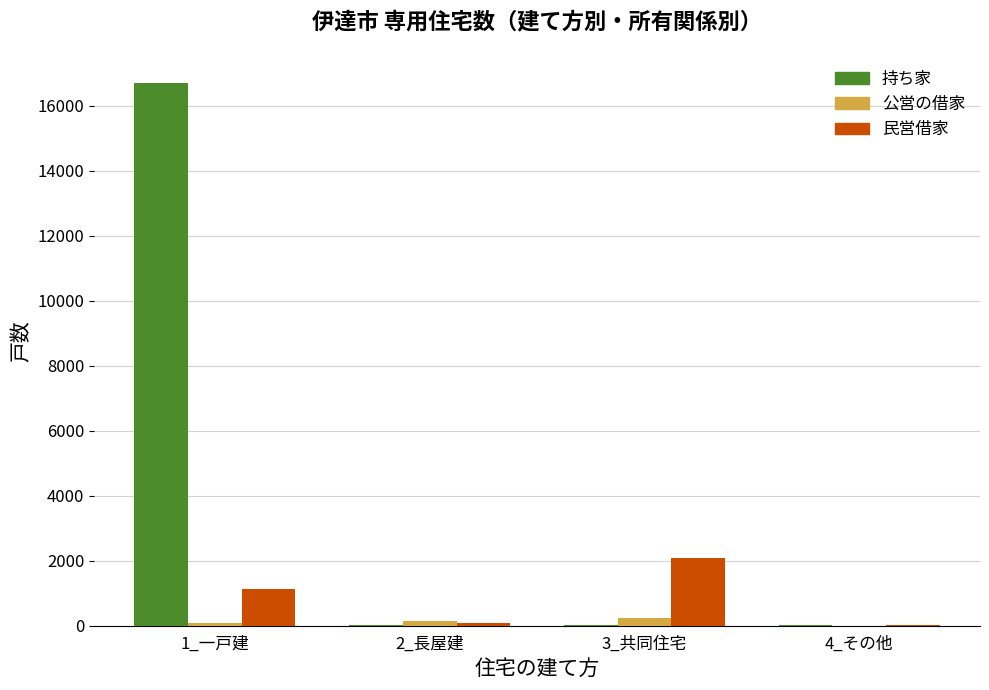

What are all the series names shown in the legend?

持ち家, 公営の借家, 民営借家